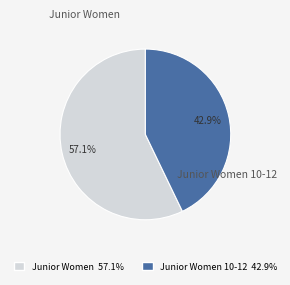

The Junior Women slice represents 57% of the pie. True or false?

True